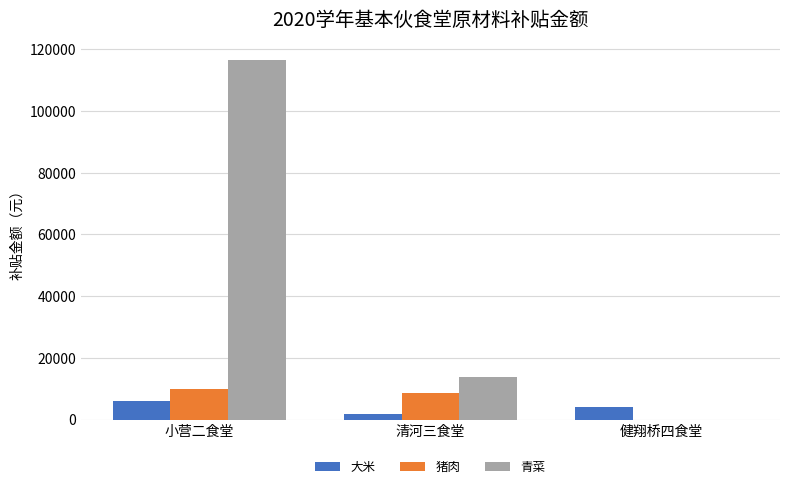

Which series changed the most between 清河三食堂 and 健翔桥四食堂?

青菜